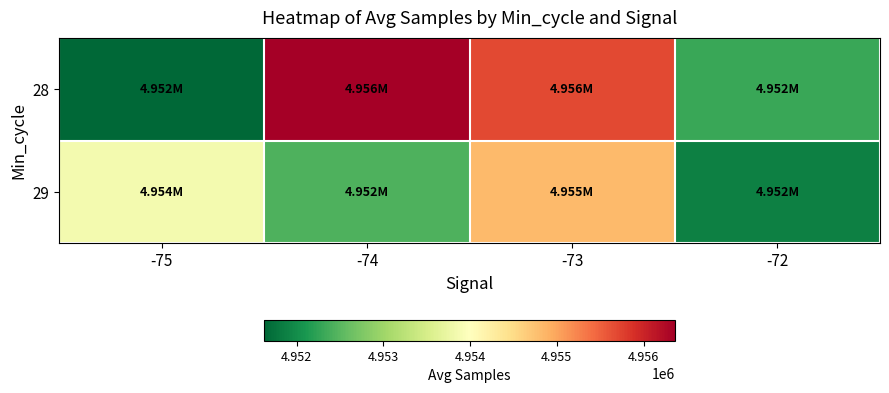

Reading right to left, list all the values displayed in this chart.

28: -72=4952305.1	-73=4955681.8	-74=4956361.0	-75=4951630.0
29: -72=4951887.4	-73=4954812.1	-74=4952427.2	-75=4953855.0